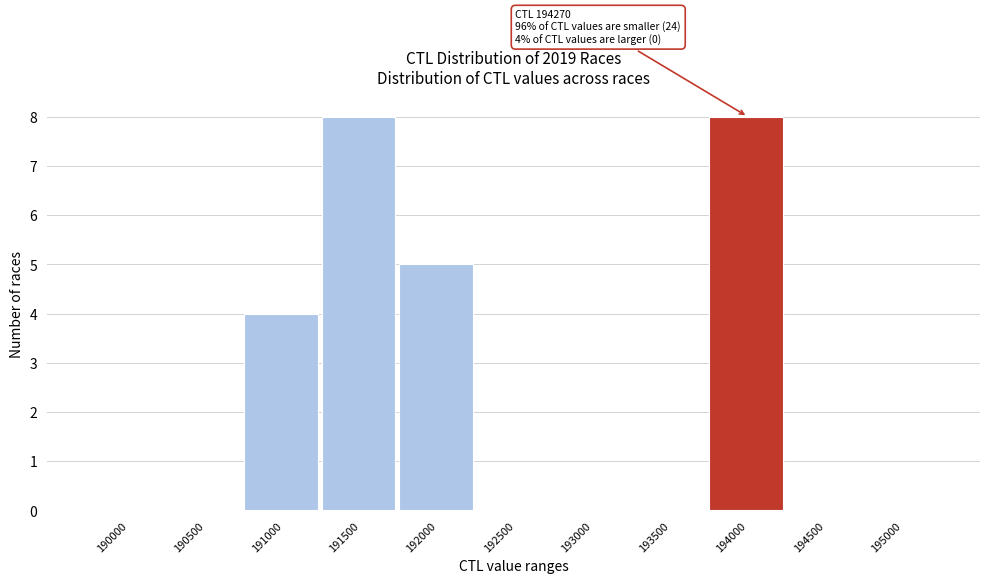

Reading right to left, list all the values displayed in this chart.

195000=0	194500=0	194000=8	193500=0	193000=0	192500=0	192000=5	191500=8	191000=4	190500=0	190000=0